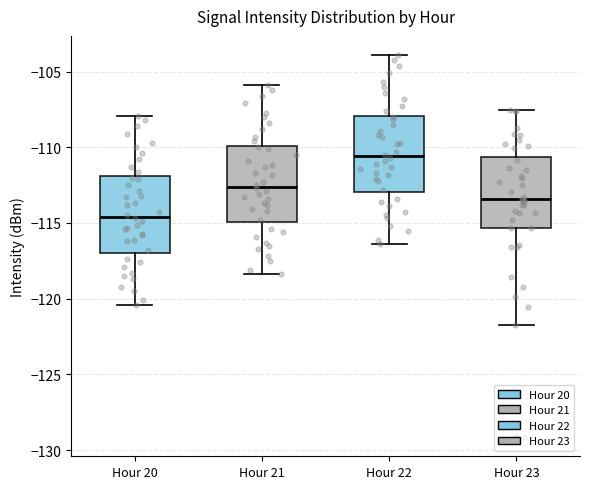

Which box's median line is the lowest?

Hour 20